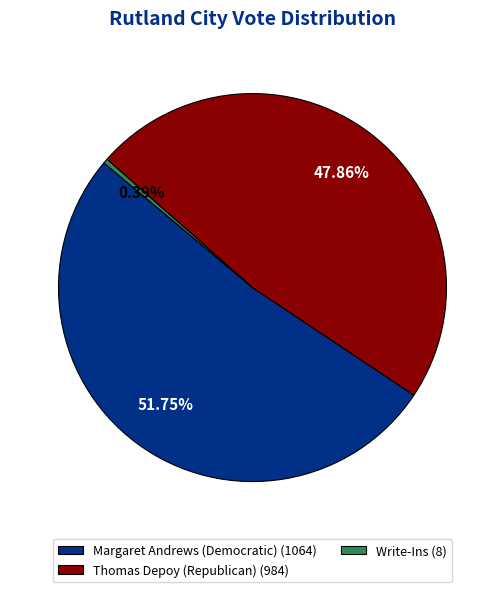

Between Thomas Depoy (Republican) (984) and Margaret Andrews (Democratic) (1064), which is larger?

Margaret Andrews (Democratic) (1064)